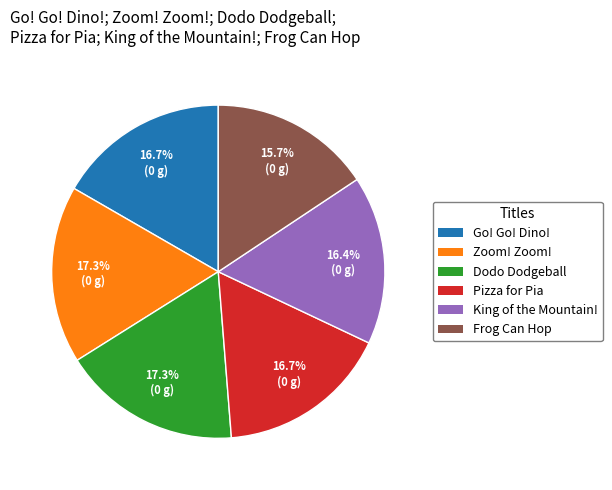

Which category has the smallest portion of the pie?

Frog Can Hop